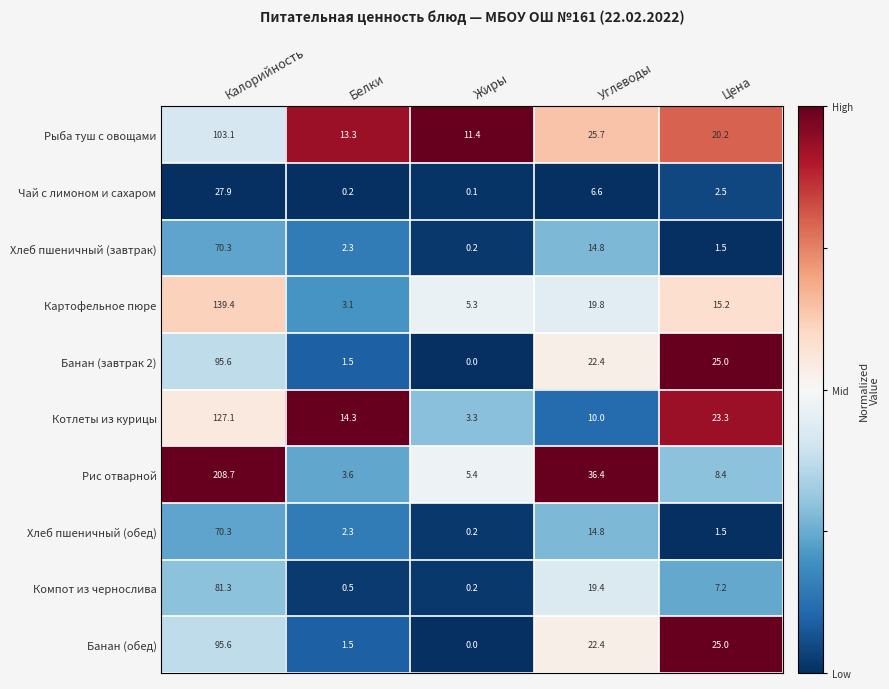

Rank the categories by Банан (обед) value from lowest to highest.

Жиры, Белки, Углеводы, Цена, Калорийность